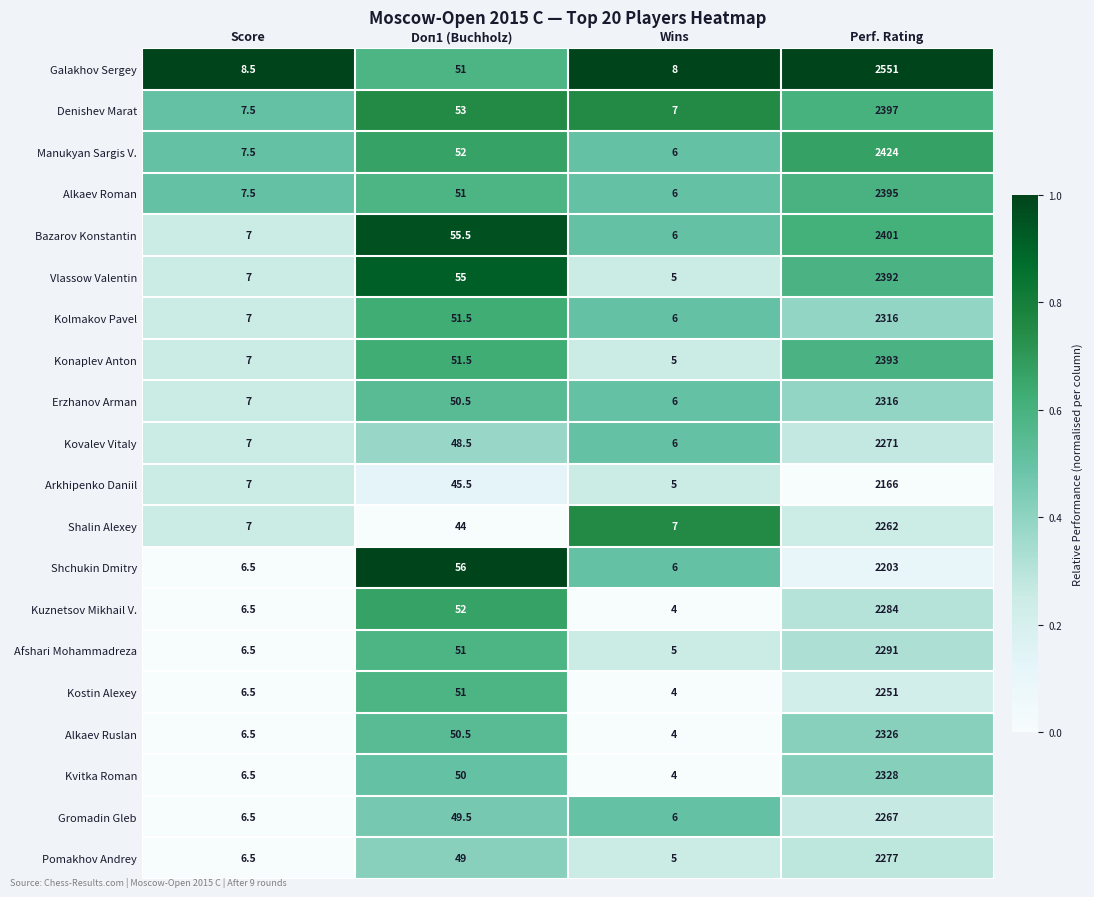

What is the sum of the Pomakhov Andrey values at Score and Wins?

11.5